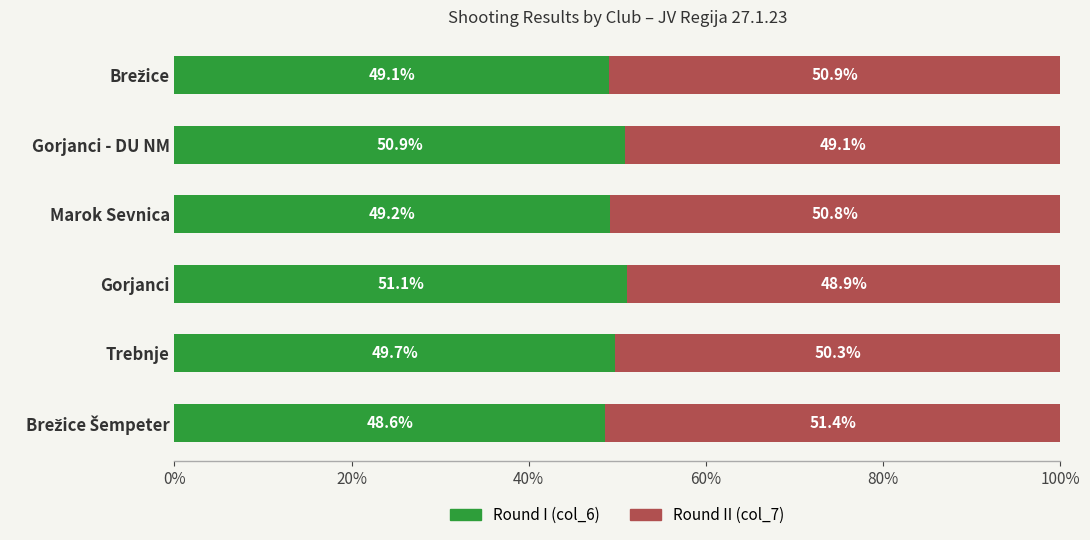

What is the sum of the Round I (col_6) values at Marok Sevnica and Gorjanci?

100.3